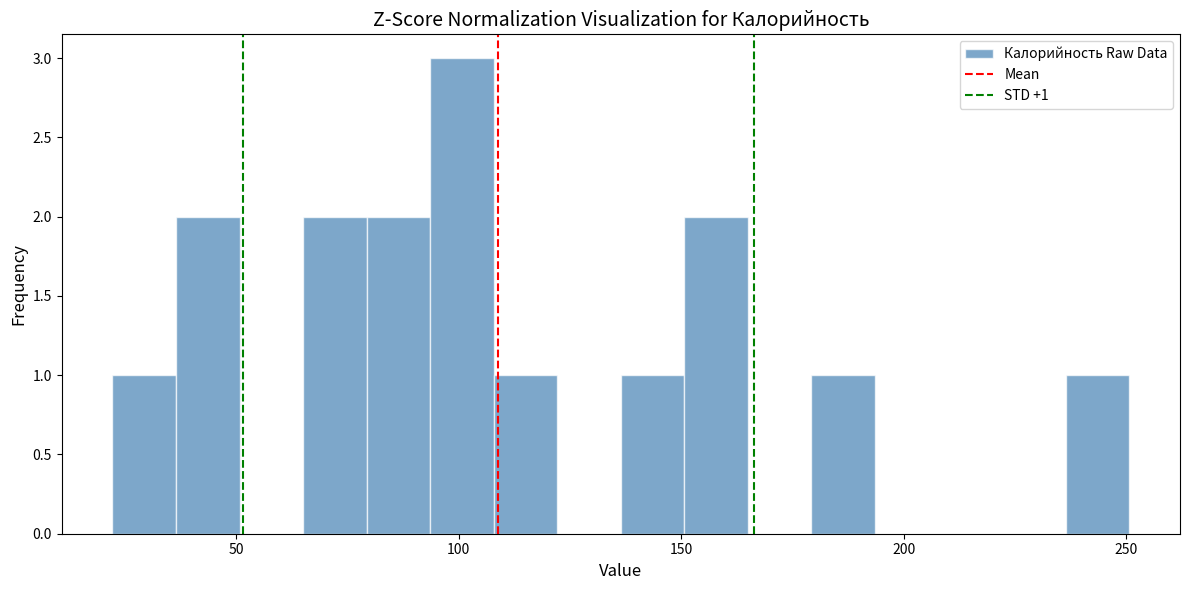

Around what value on the x-axis is the tallest bar? Give the approximate position of its centre, as read against the axis.

100